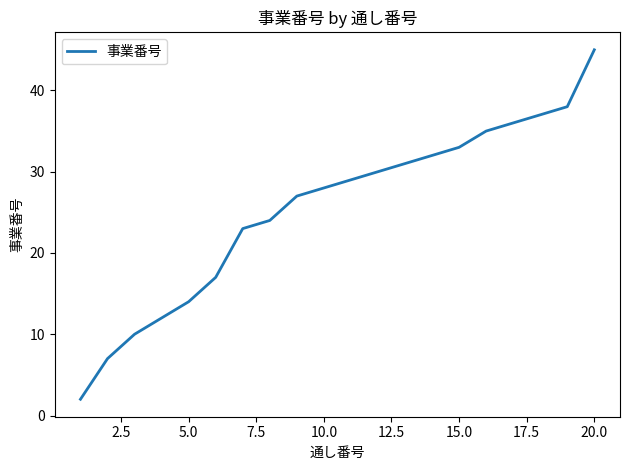

What is the maximum value shown in the chart?

45